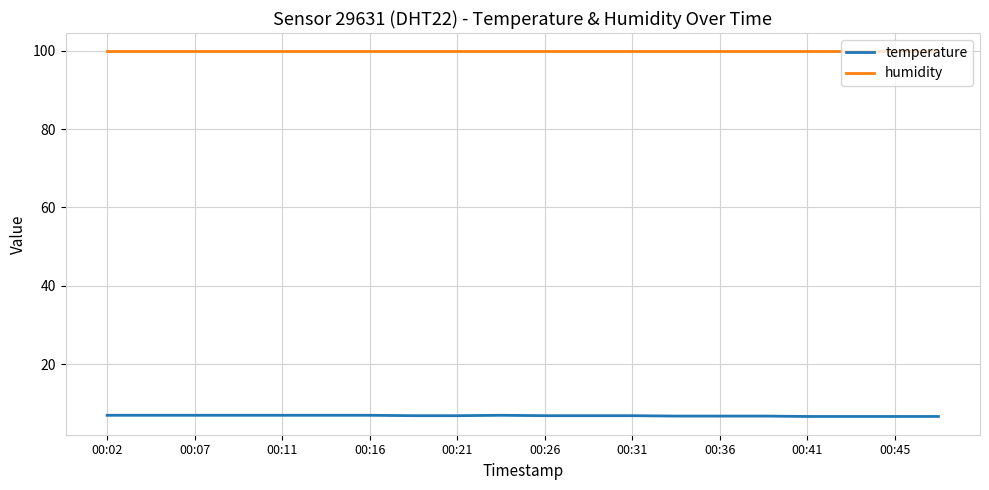

Rank the series by their average value, from highest to lowest.

humidity, temperature